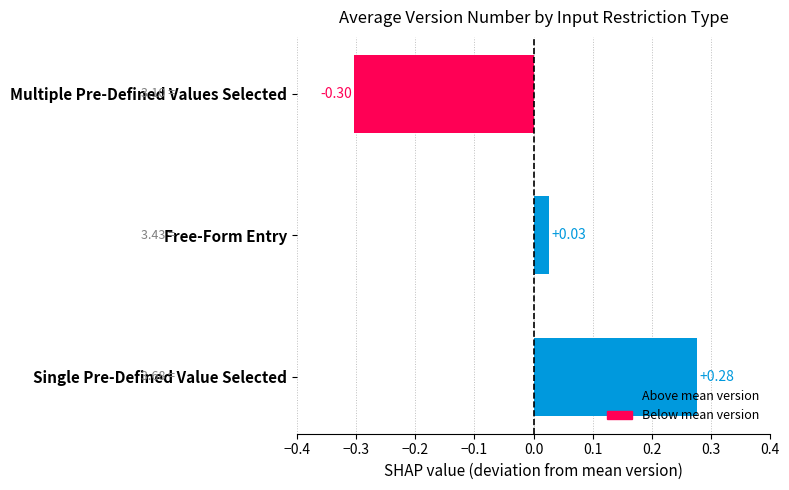

What is the difference between the values at Single Pre-Defined Value Selected and Multiple Pre-Defined Values Selected?

0.6